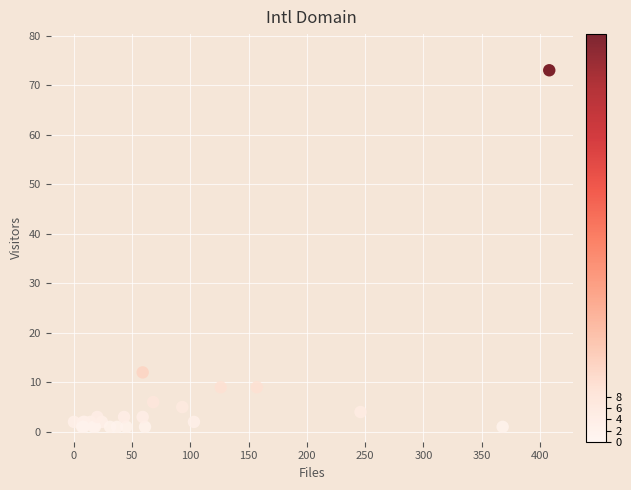

What Y value in the scatter plot is closest to 37?

12